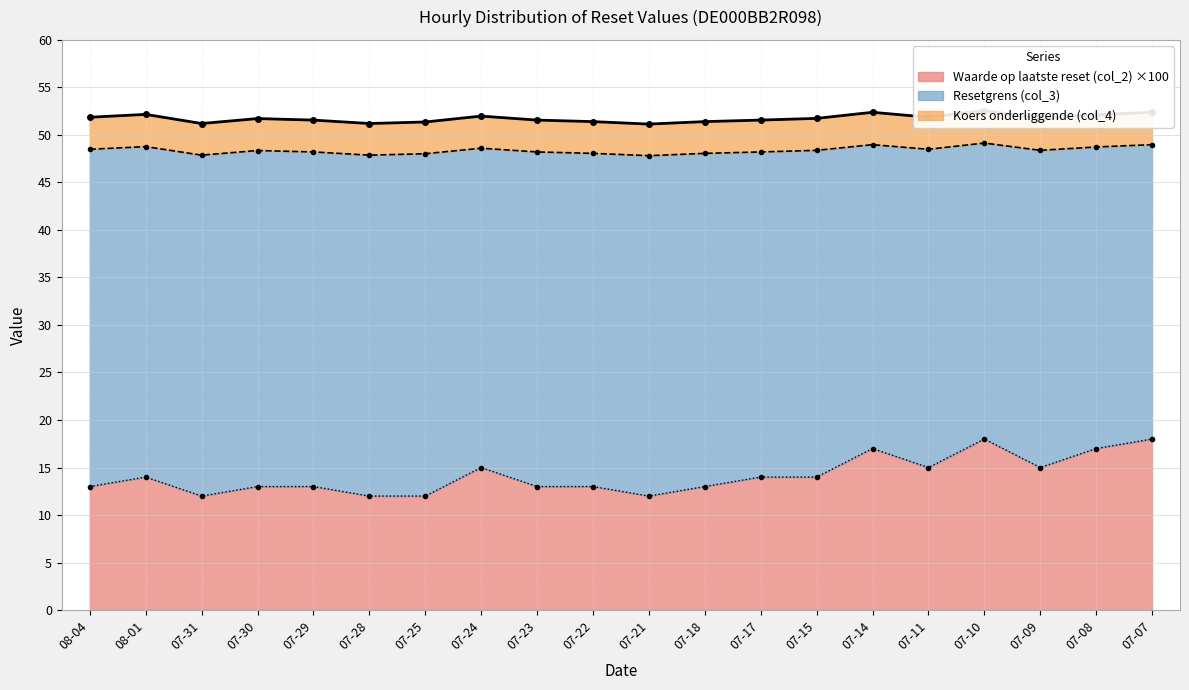

True or false: Waarde op laatste reset (col_2) and Resetgrens (col_3) cross at least once.

False